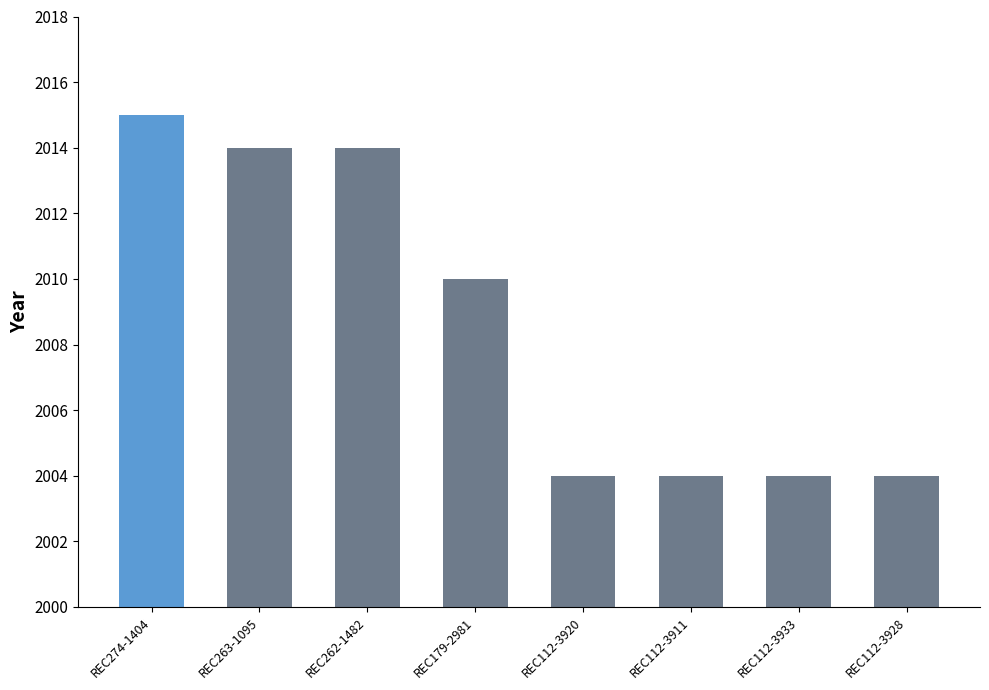

What is the greatest value displayed?

2015